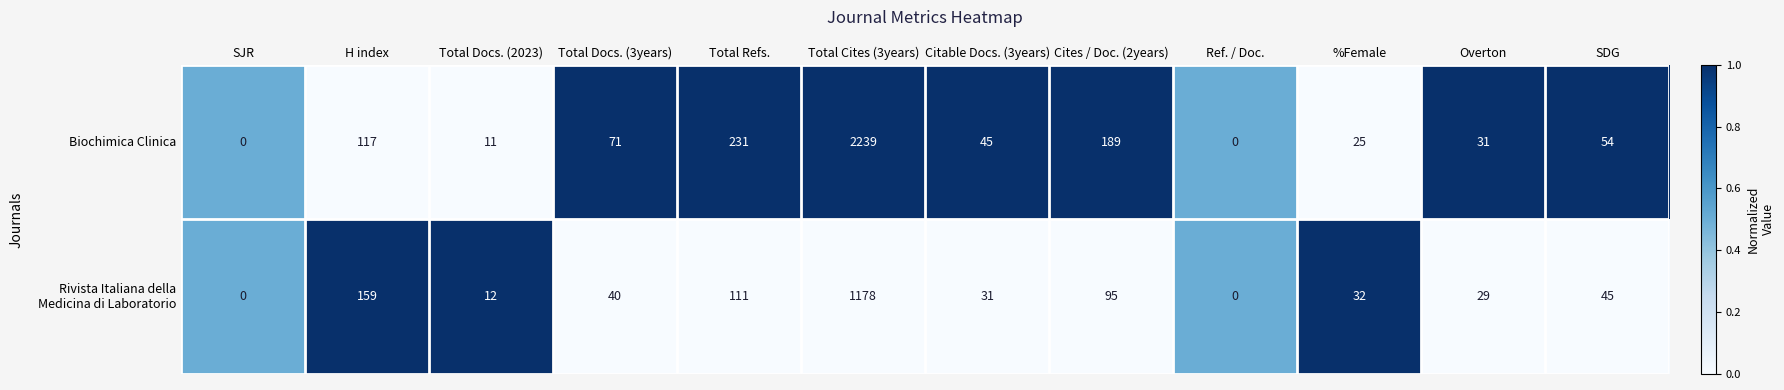

How many data points in Biochimica Clinica are less than 54?

6